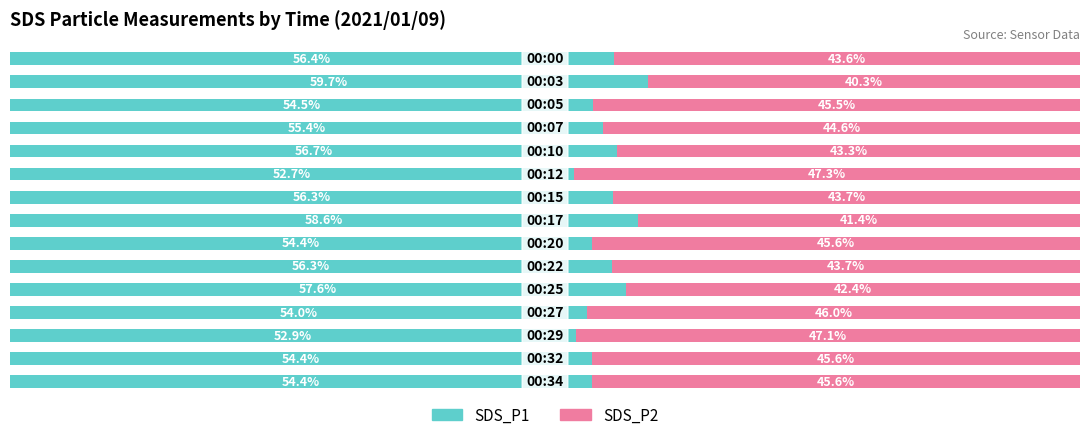

List the series in order of their peak value, lowest first.

SDS_P2, SDS_P1